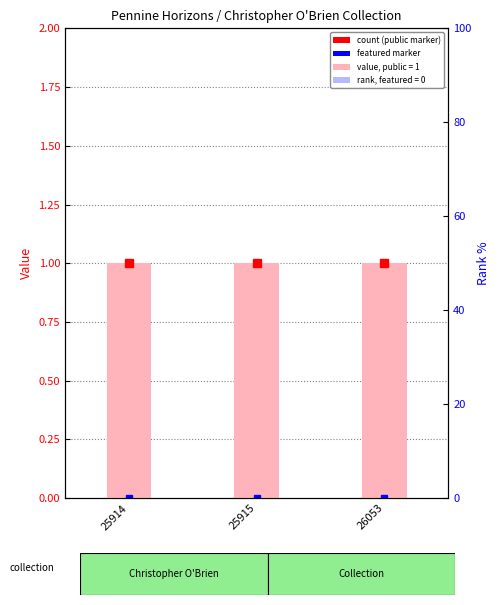

Reading left to right, what are all the values shown in this chart?

public: 1	1	1
featured: 0	0	0